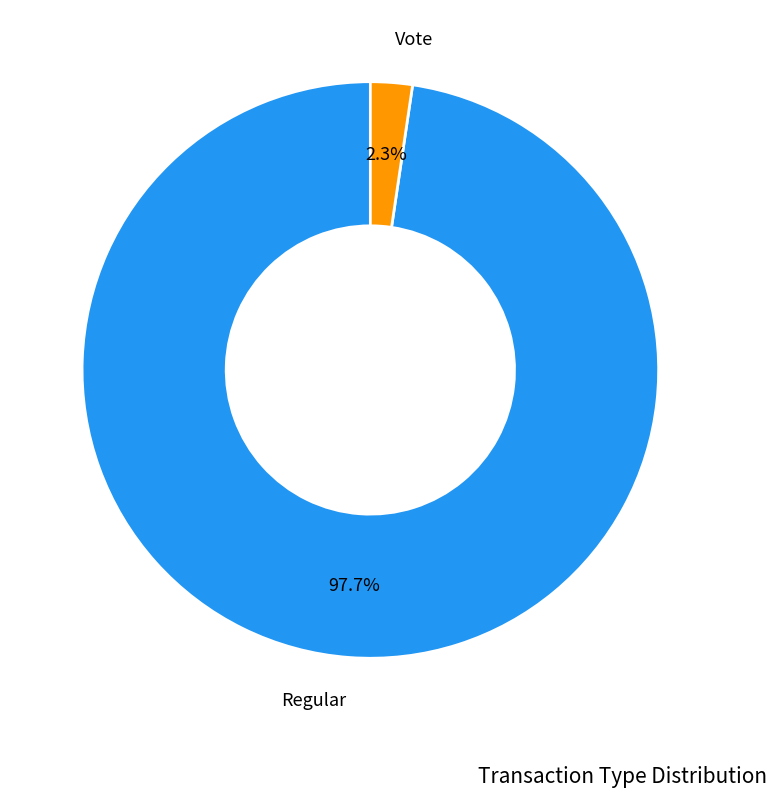

To the nearest percent, what is the difference between the largest and smallest slice percentages?

95%